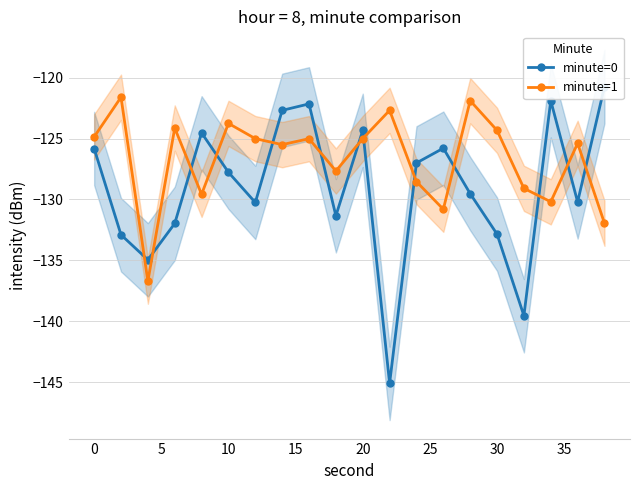

List the series in order of their peak value, highest first.

minute=0, minute=1